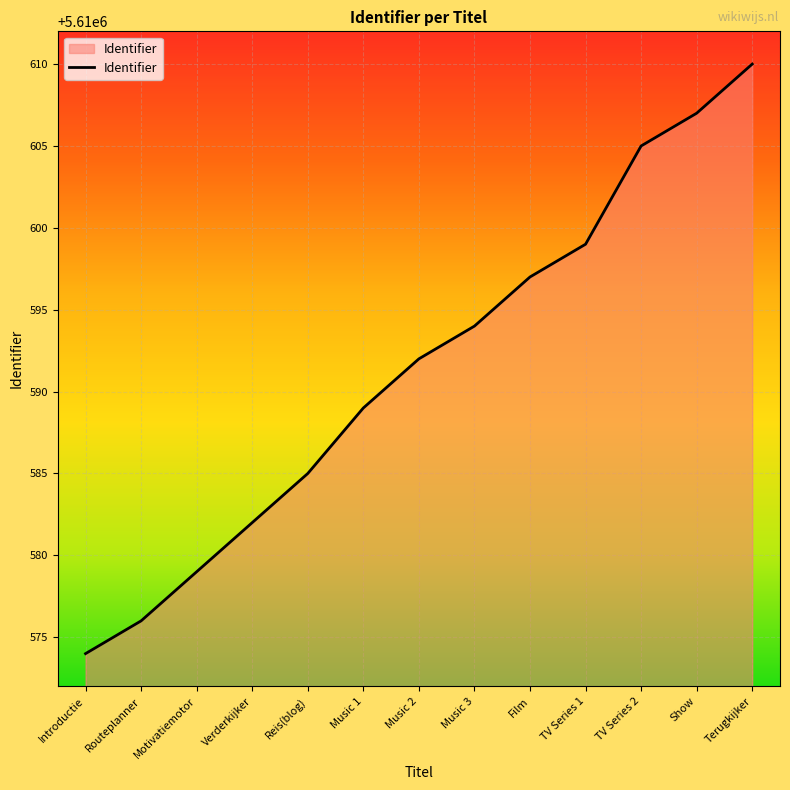

Reading right to left, list all the values displayed in this chart.

Terugkijker=5610610	Show=5610607	TV Series 2=5610605	TV Series 1=5610599	Film=5610597	Music 3=5610594	Music 2=5610592	Music 1=5610589	Reis(blog)=5610585	Verderkijker=5610582	Motivatiemotor=5610579	Routeplanner=5610576	Introductie=5610574